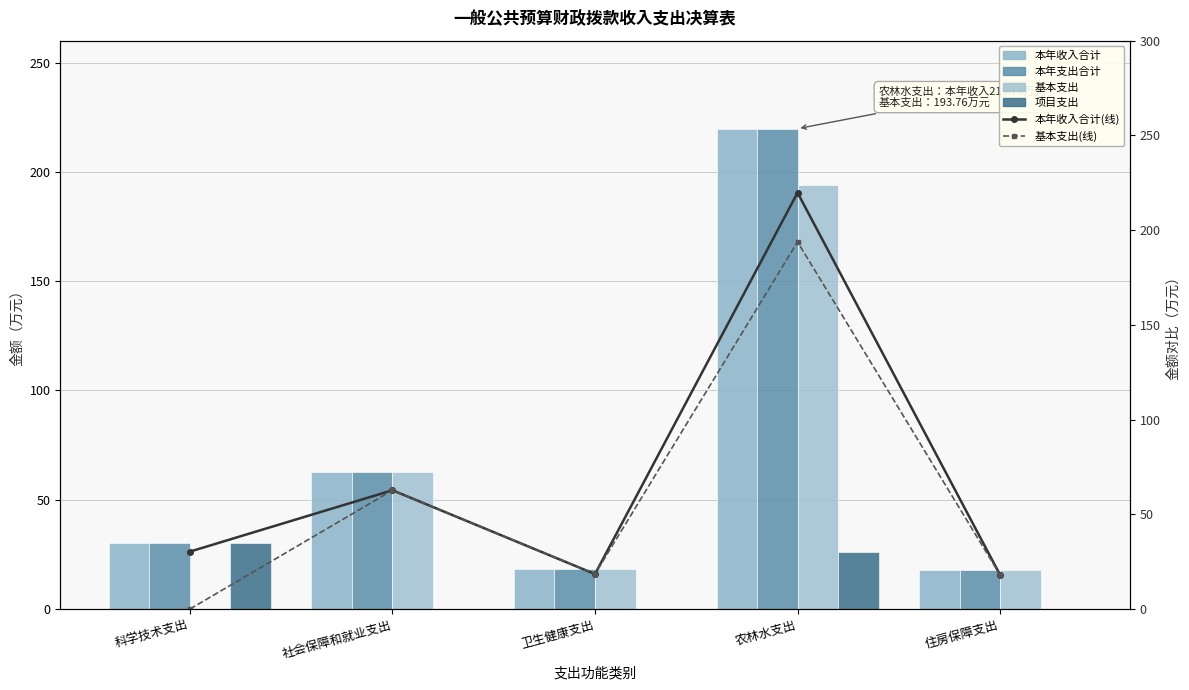

At how many categories does at least one series exceed 156?

1